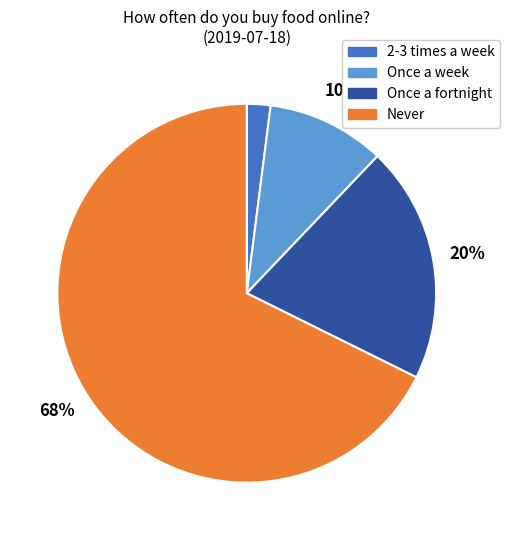

To the nearest percent, what is the average slice percentage?

25%